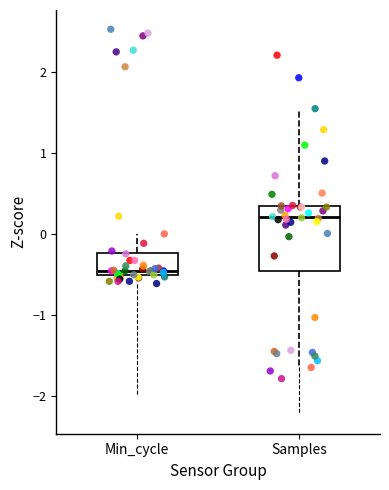

Which box is the tallest, from its lower edge to its upper edge?

Samples